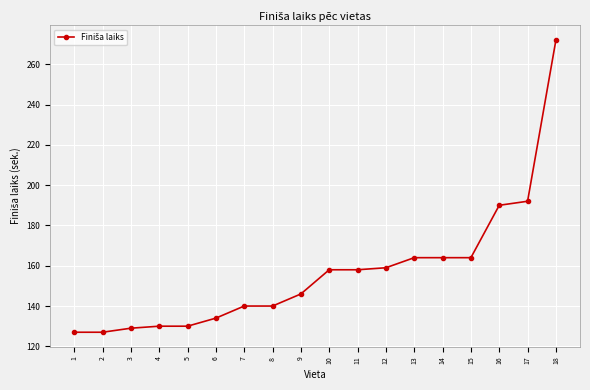

What is the value of the 4th point from the left?

130